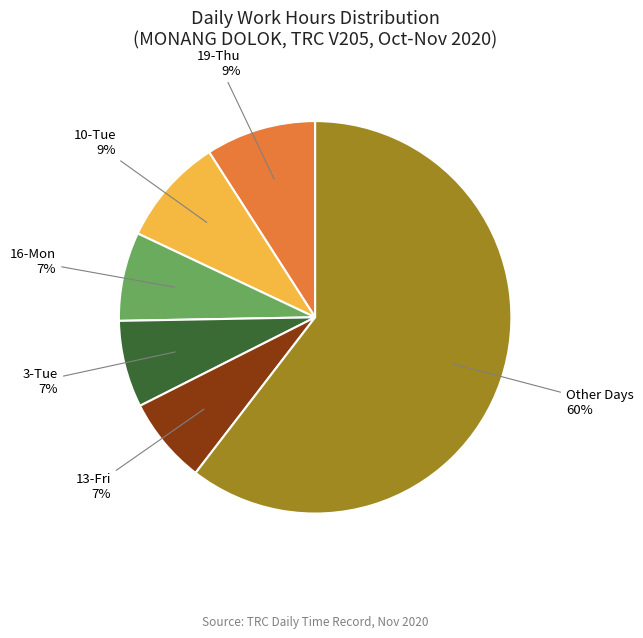

Is there a majority slice in this chart?

Yes